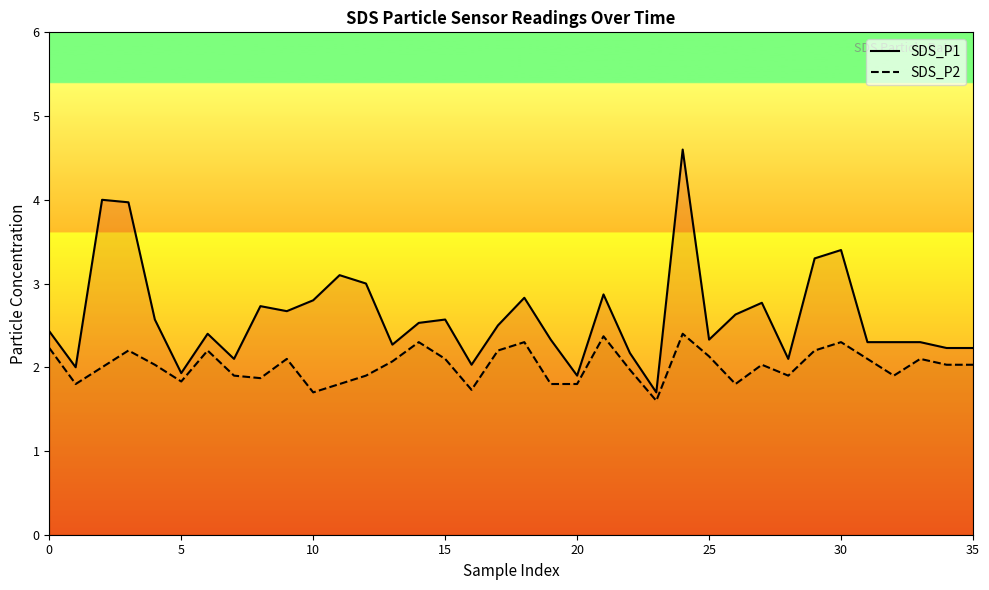

True or false: SDS_P1 and SDS_P2 intersect in this chart.

False